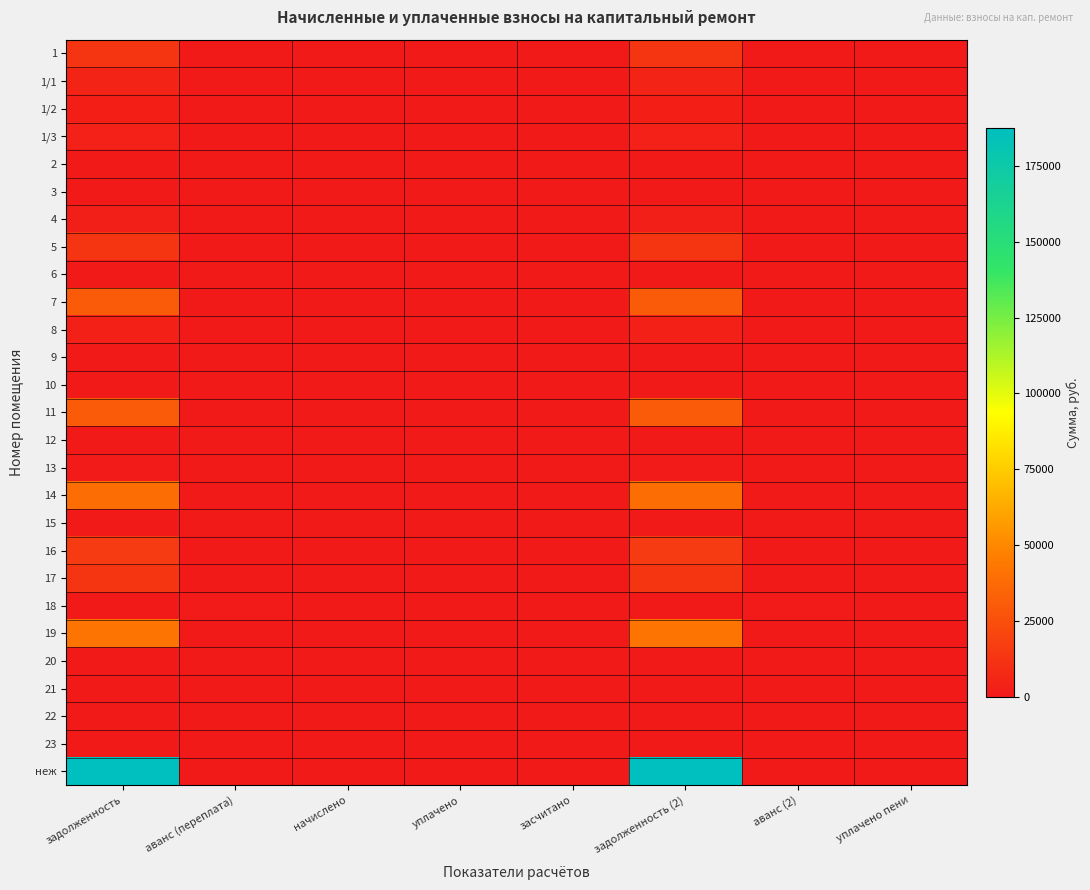

At which category is the sum across all series the highest?

задолженность